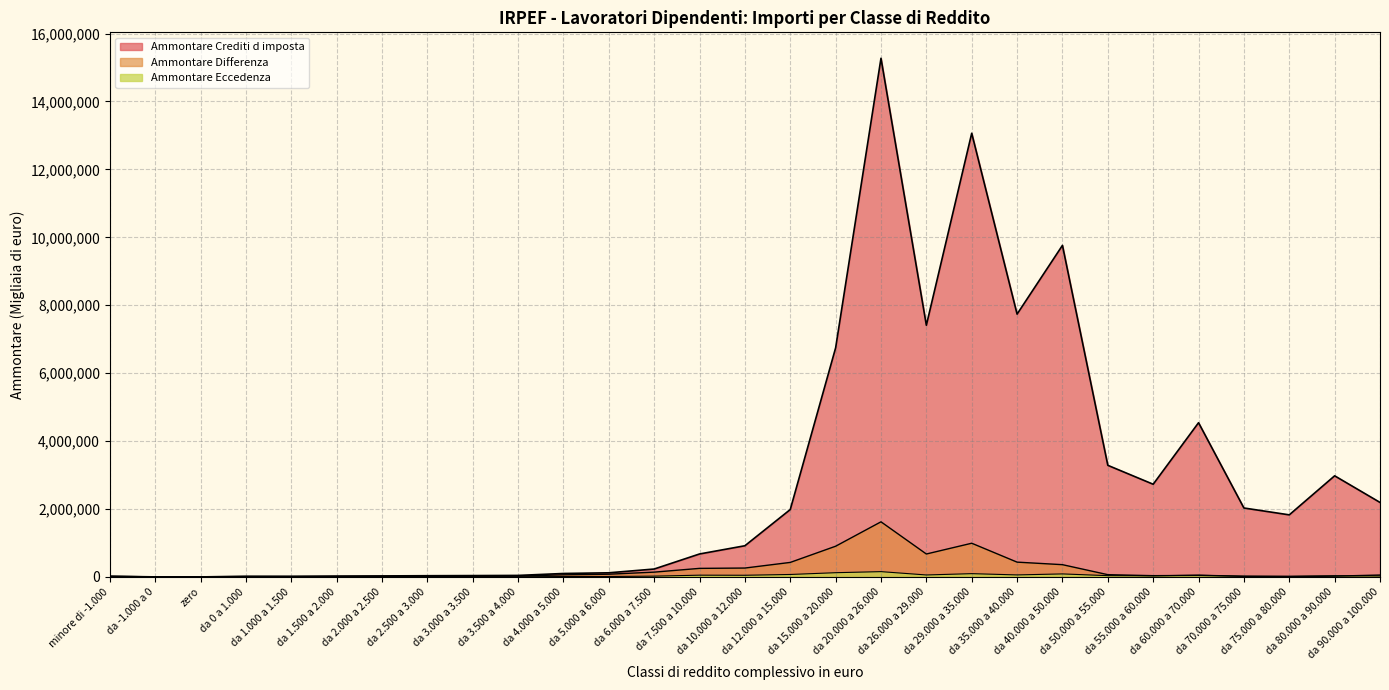

At which label is Ammontare Differenza closest to 811318?

da 15.000 a 20.000